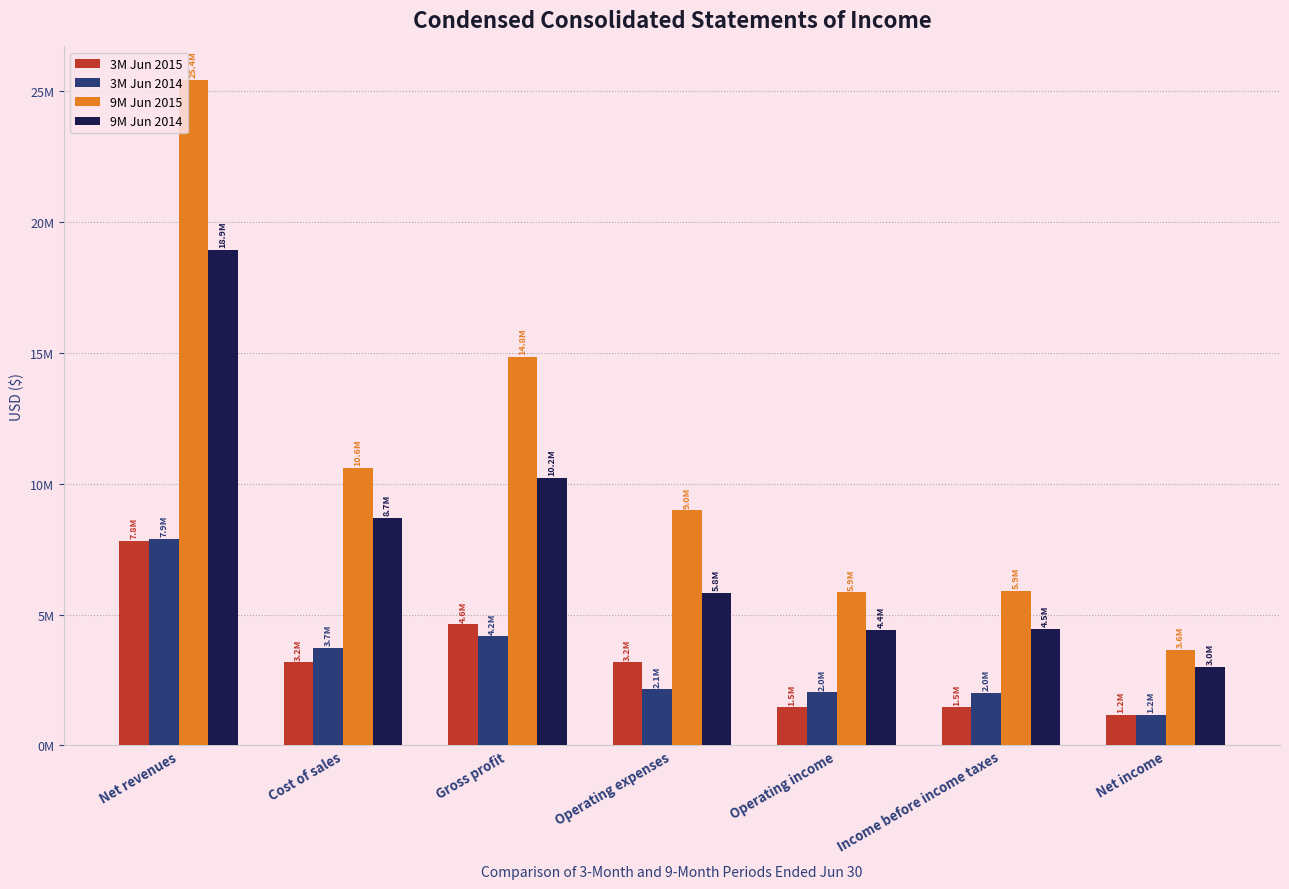

Between Gross profit and Operating income, which series saw the biggest shift?

9M Jun 2015